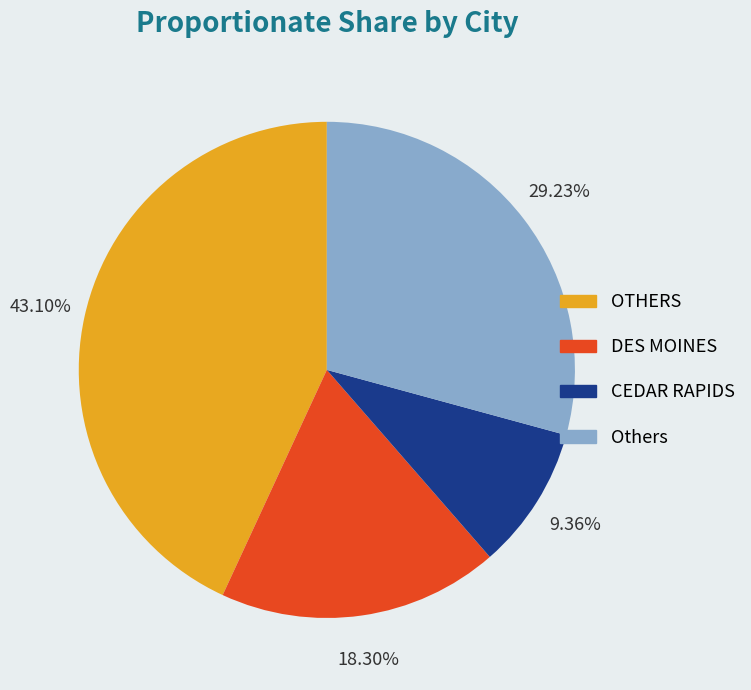

Is there a majority slice in this chart?

No